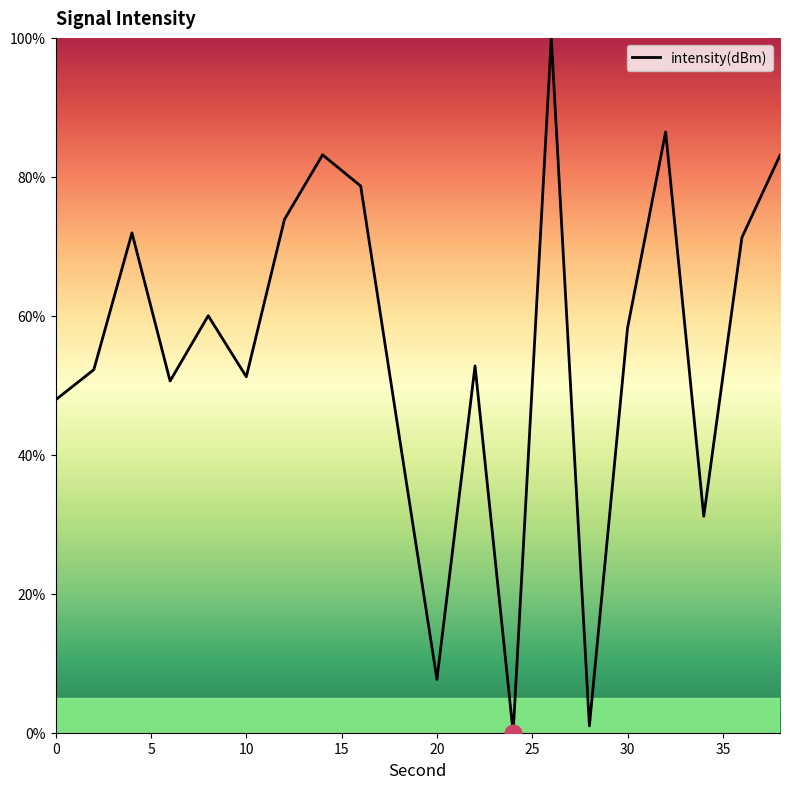

What is the maximum value shown in the chart?

100.0